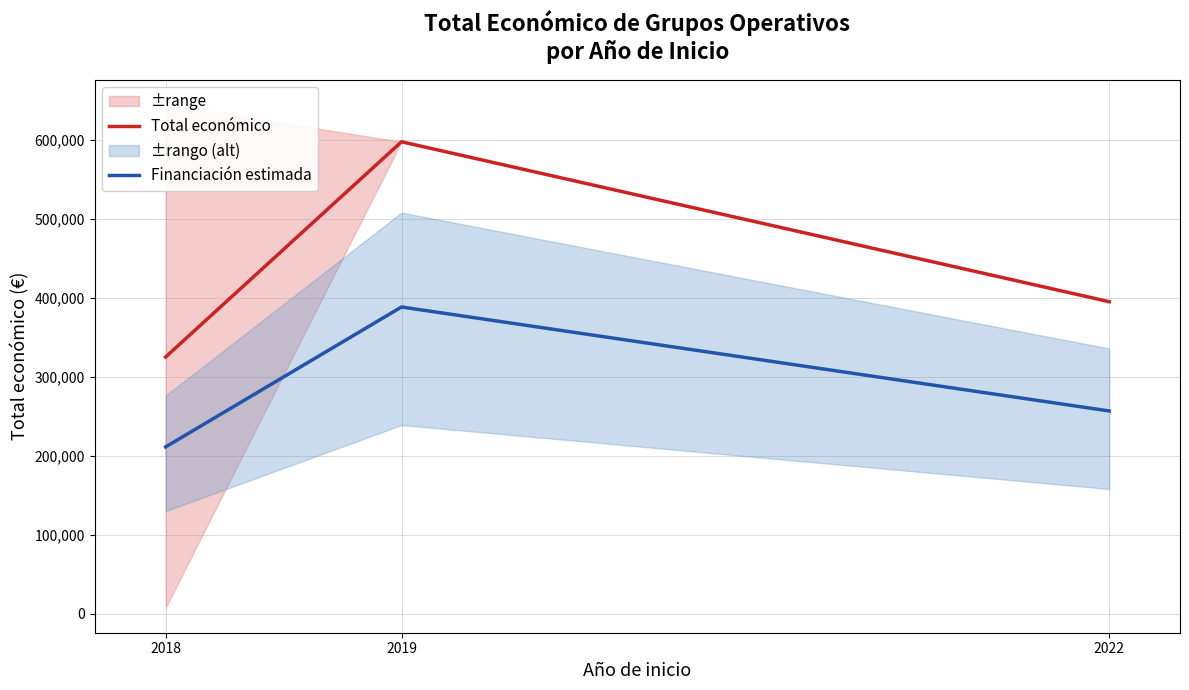

How many data points in Total económico are above 395340?

1